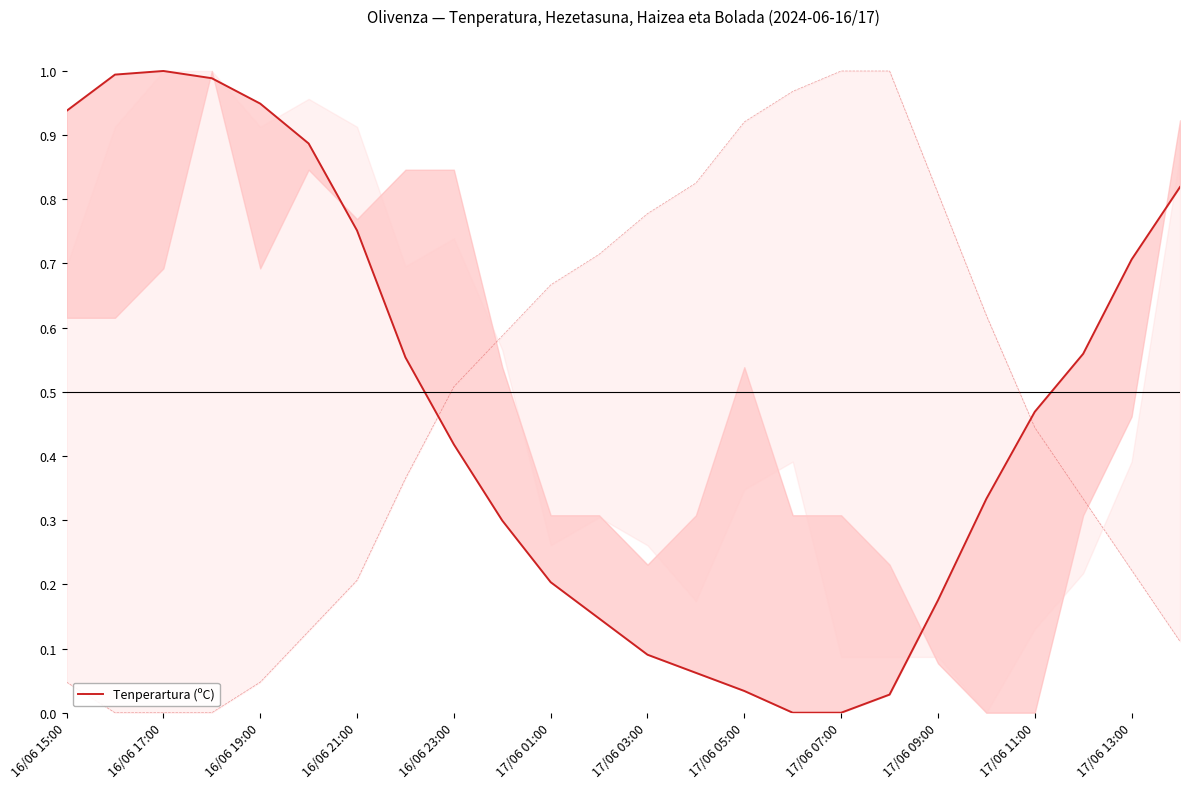

What is the maximum value shown in the chart?

1.0